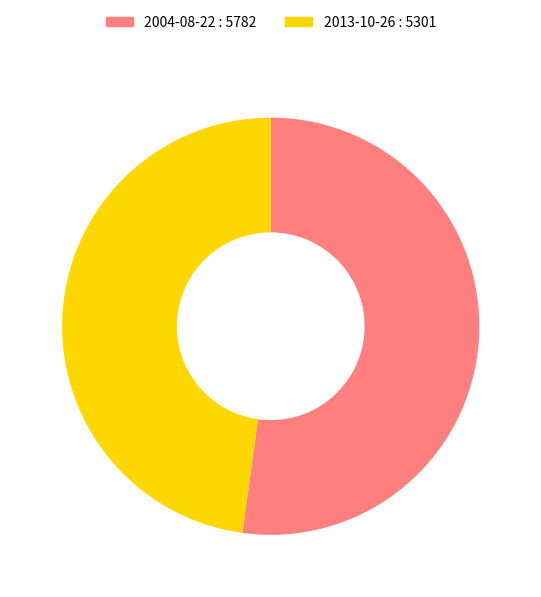

Count the number of slices in the pie.

2